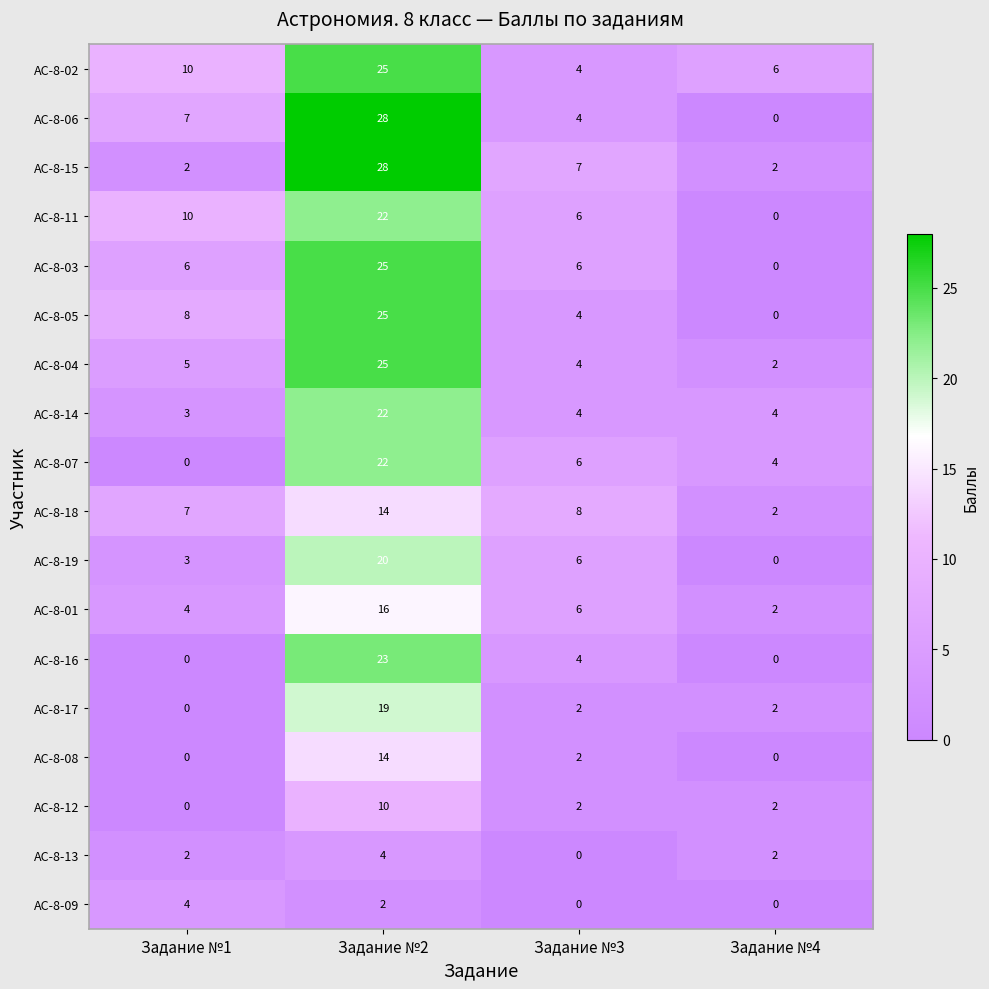

How many data points in АС-8-14 are less than 4?

1